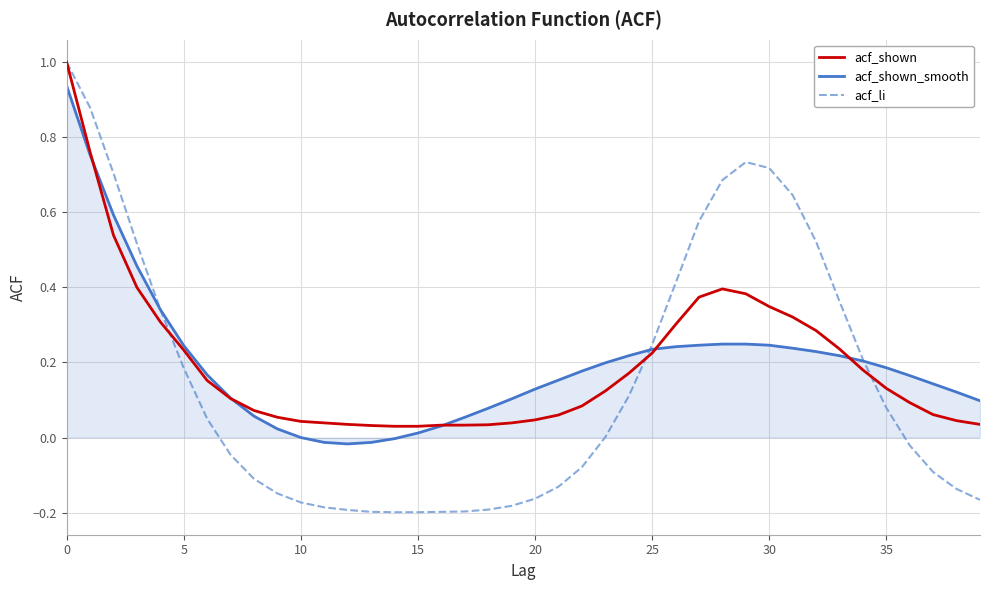

What is the maximum value shown in the chart?

1.0